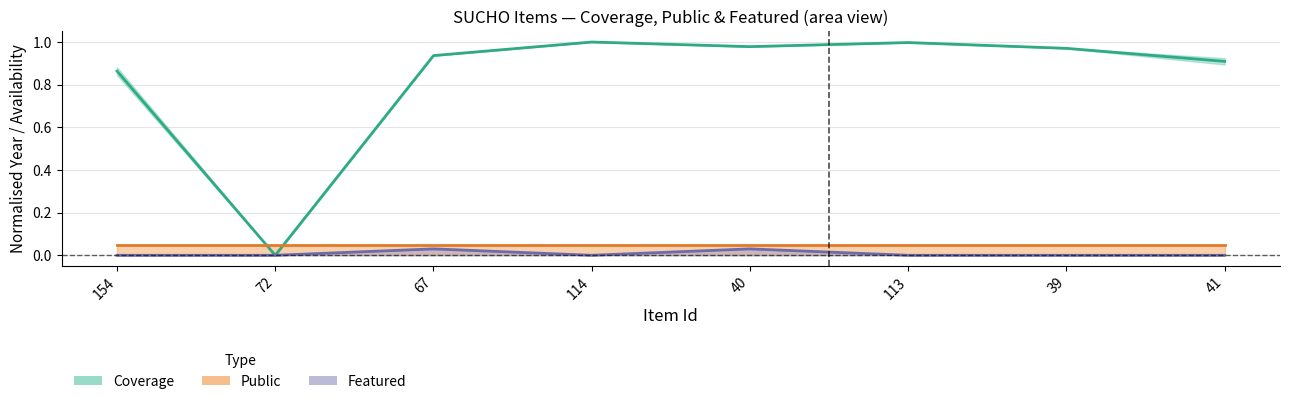

What is the difference between the second highest and second lowest values in the Coverage (mid) series?

0.1